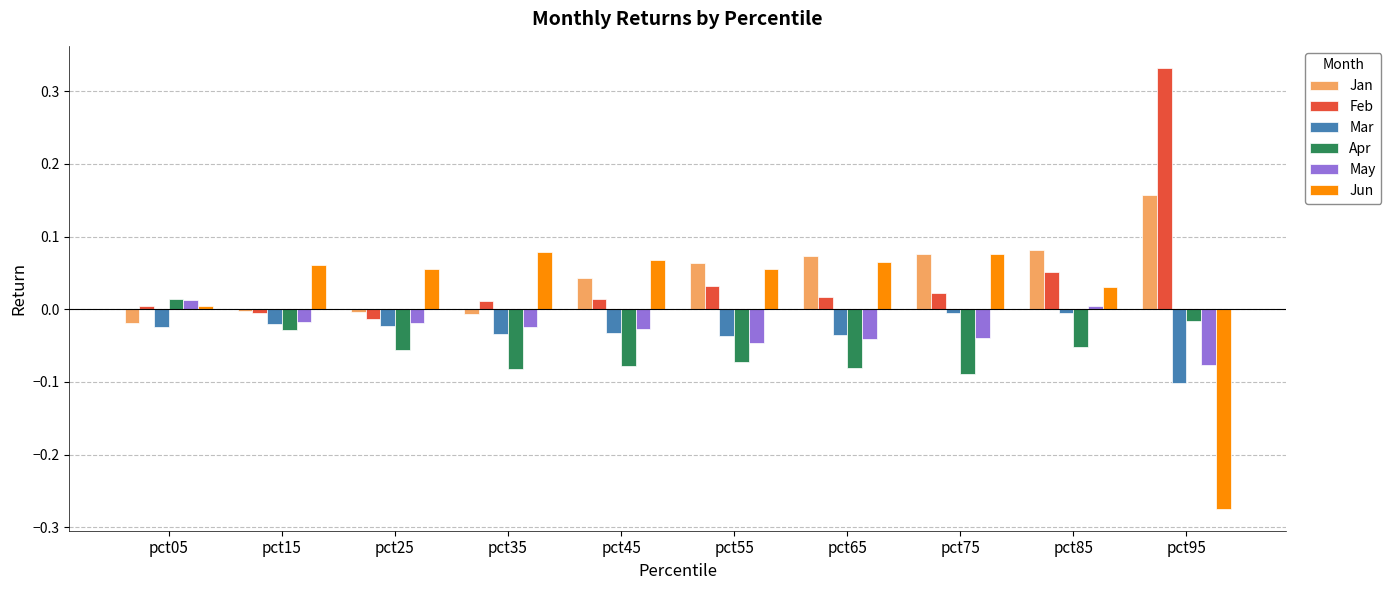

Which label corresponds to the largest value in the chart?

pct95